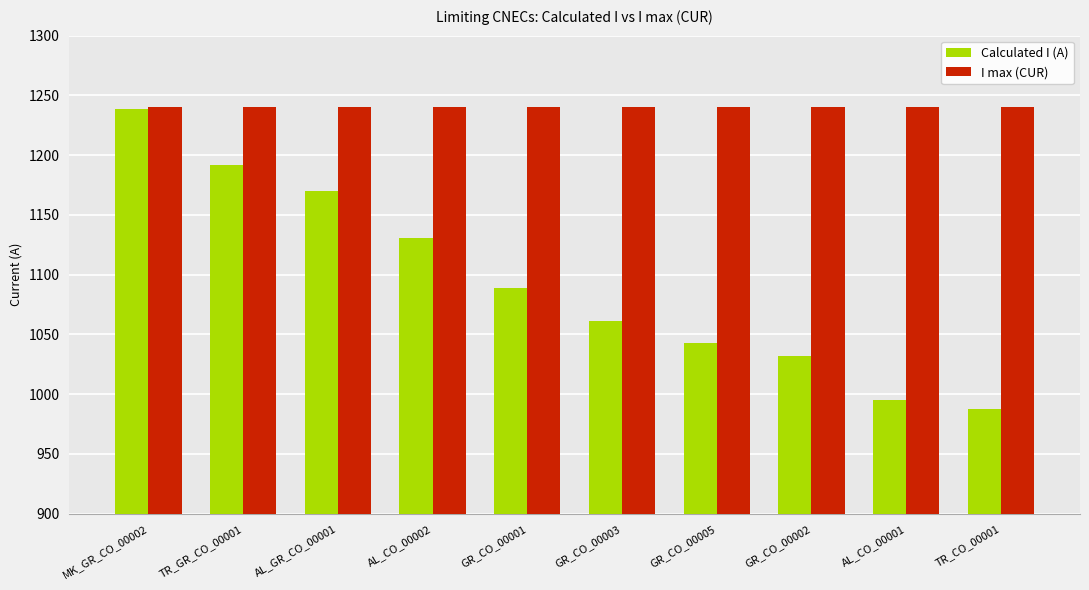

True or false: I max (CUR) has a value of 1240 at AL_CO_00002.

True